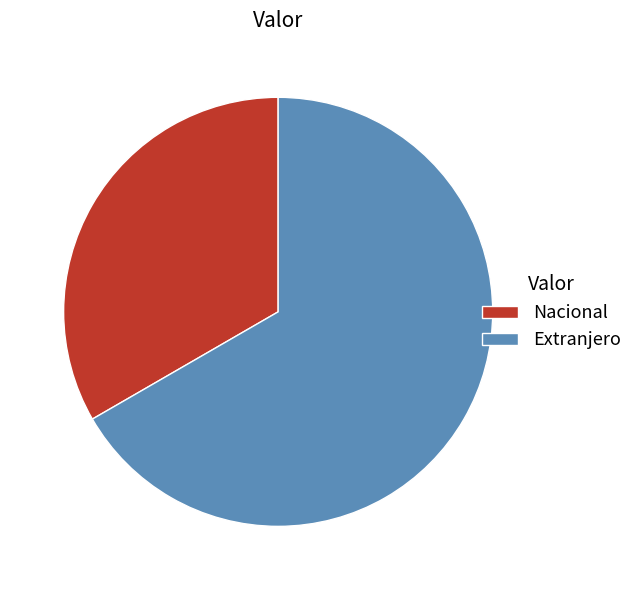

Is it true that Extranjero is 61% of the pie?

False